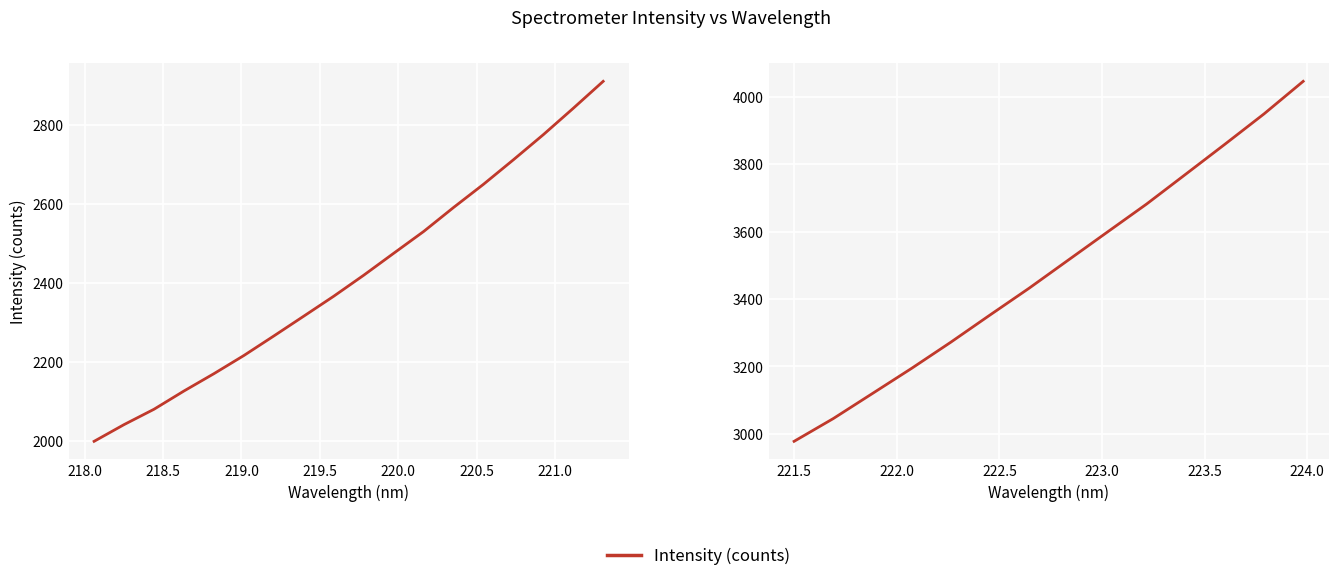

Between 219.5 and 217.5, which is larger?

219.5